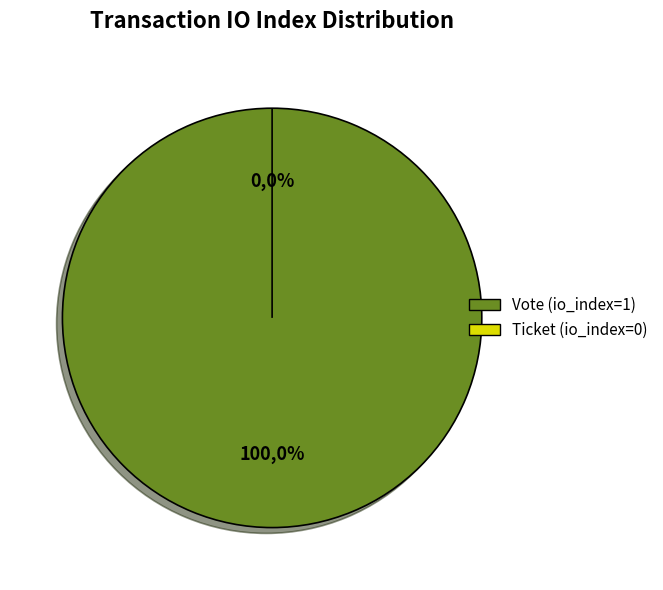

Which slice is the largest?

Vote (io_index=1)